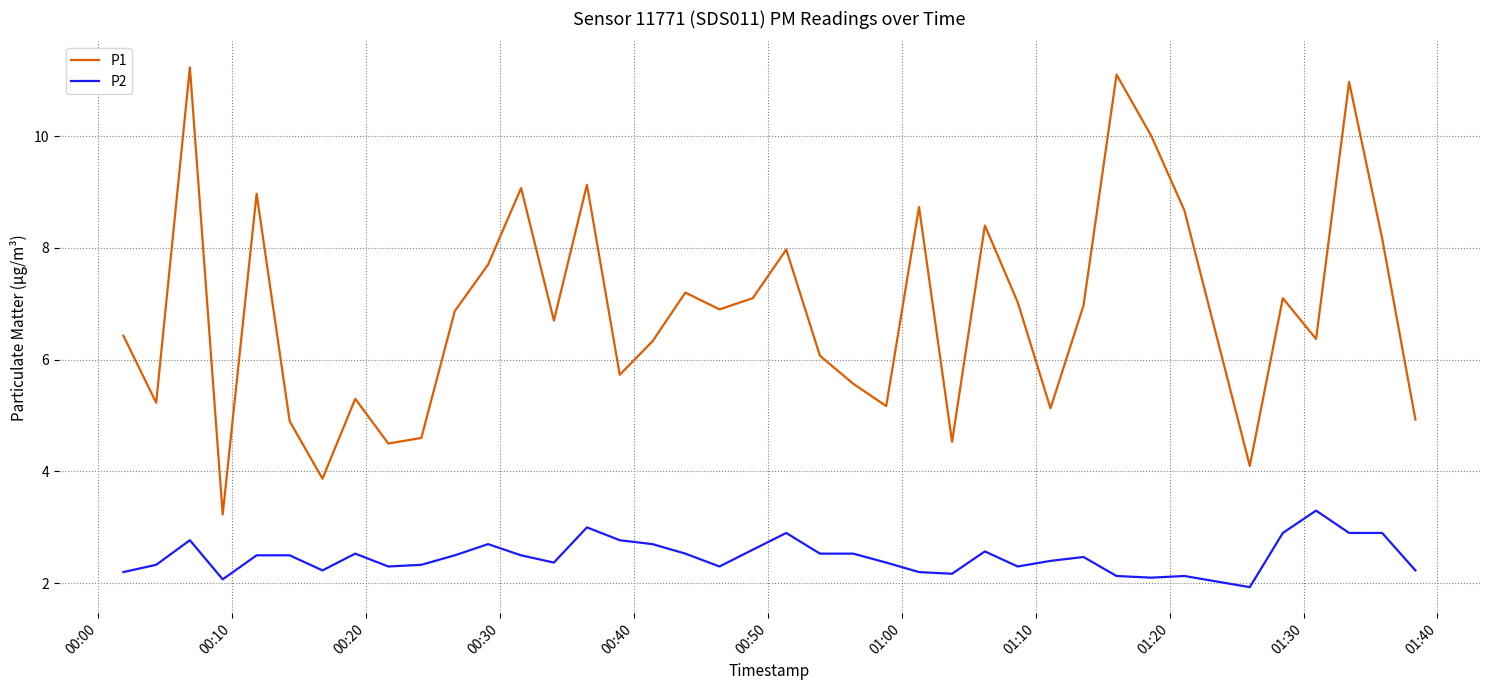

List the series in order of their peak value, highest first.

P1, P2